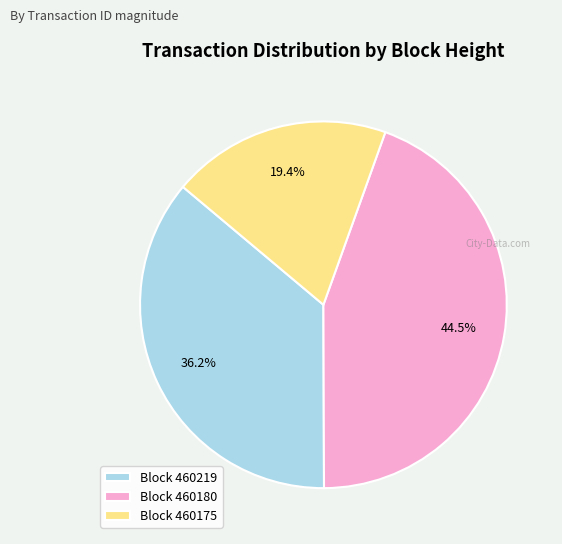

Is there a majority slice in this chart?

No